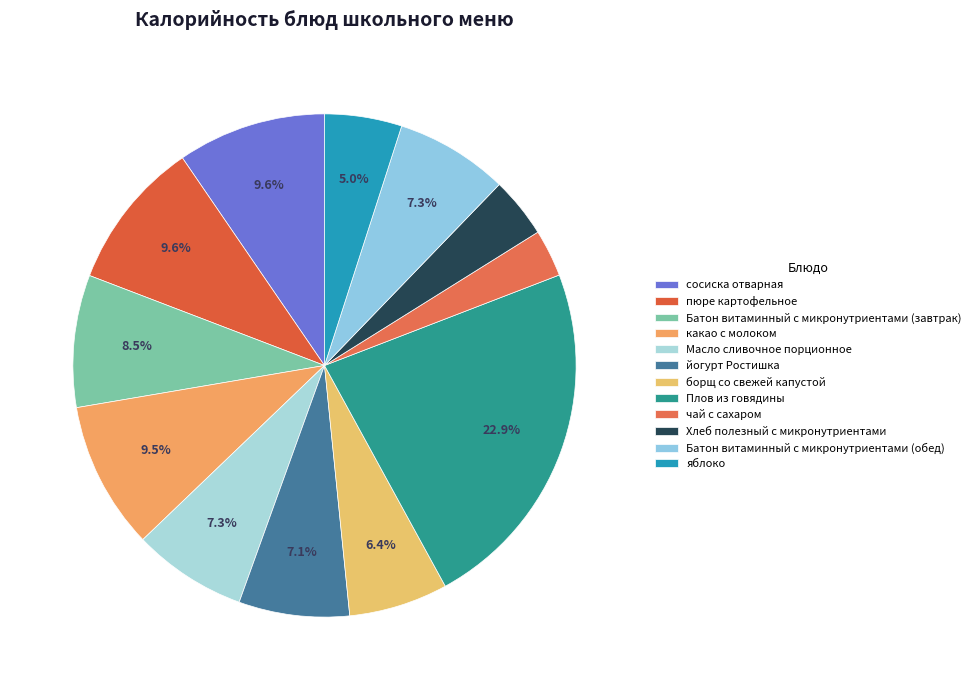

Between какао с молоком and яблоко, which is larger?

какао с молоком